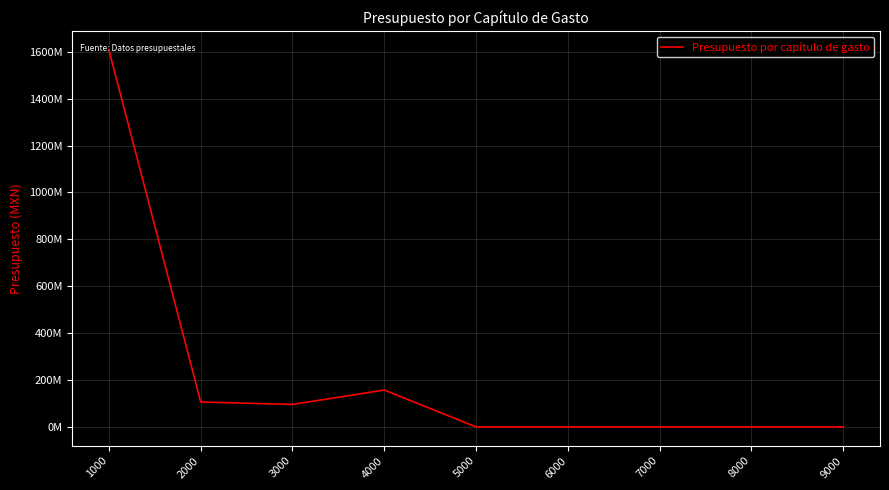

The value at 1000 is 895776189.4. True or false?

False